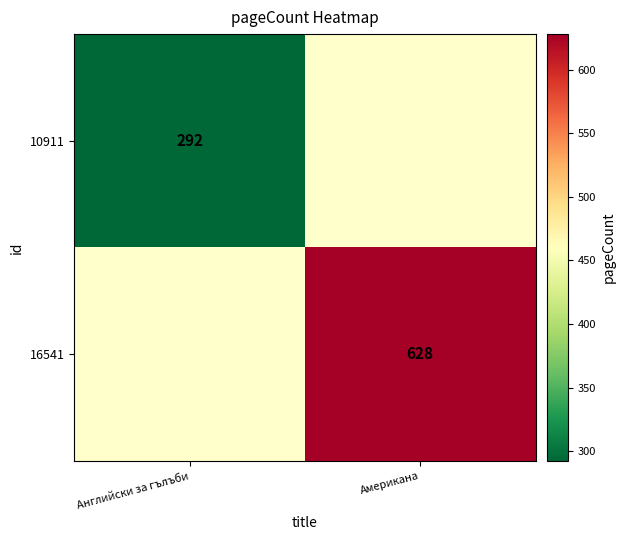

Is it true that 16541 equals 628 at Американа?

True